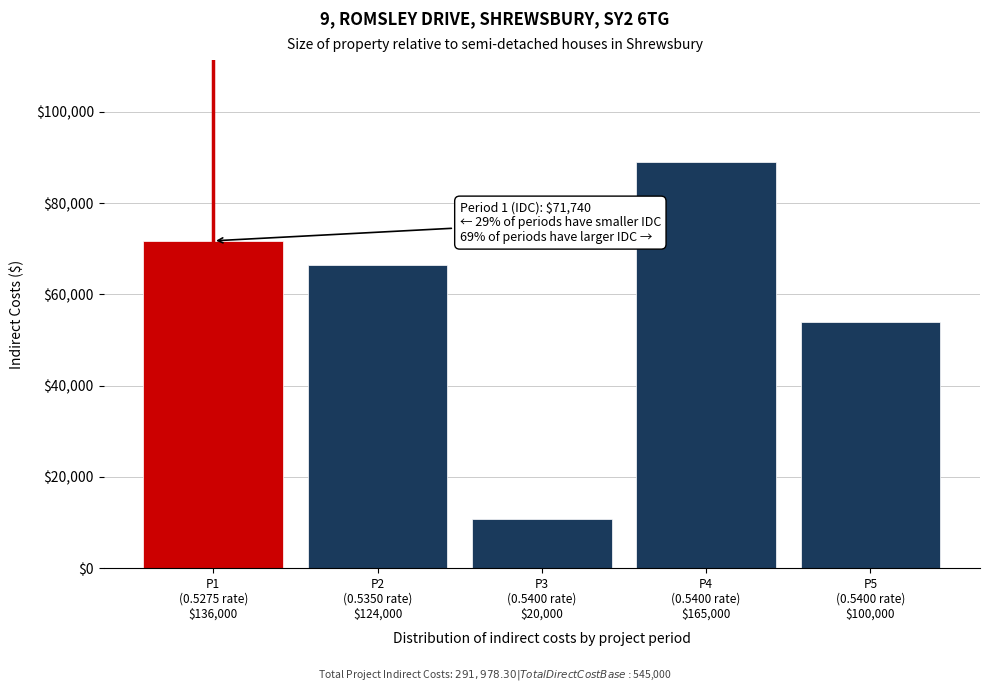

Reading right to left, list all the values displayed in this chart.

54000.0	89100.0	10800.0	66338.3	71740.0